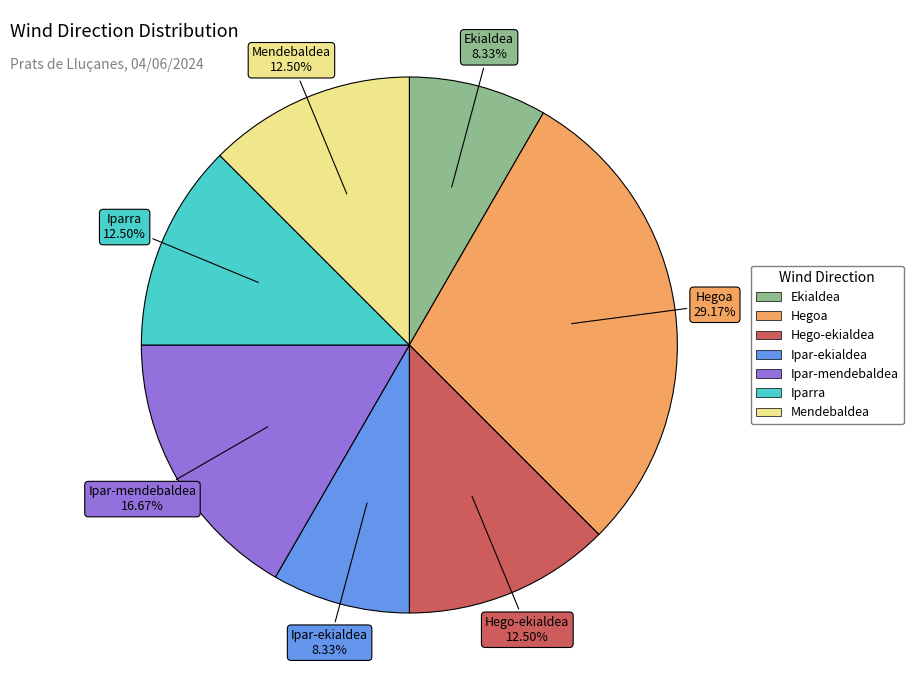

Is the sum of Mendebaldea and Iparra greater than half?

No